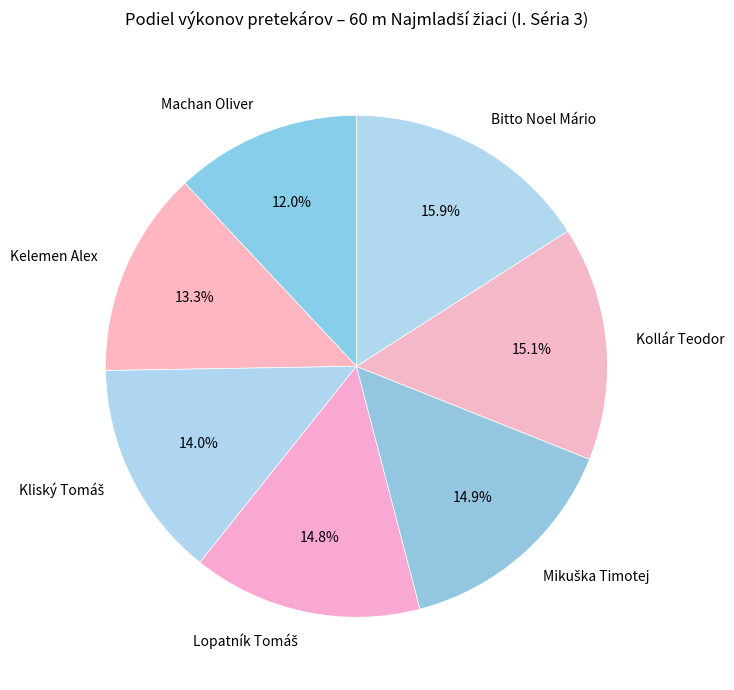

What is the ratio of the value at Kelemen Alex to the value at Kollár Teodor?

0.9